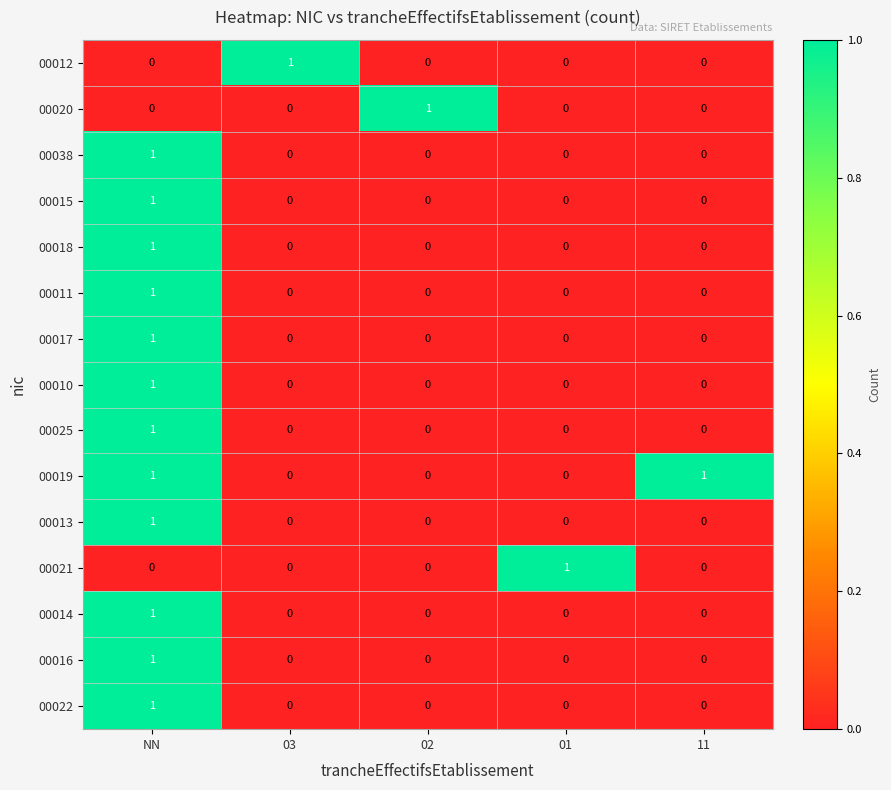

At which category is the sum across all series the highest?

NN